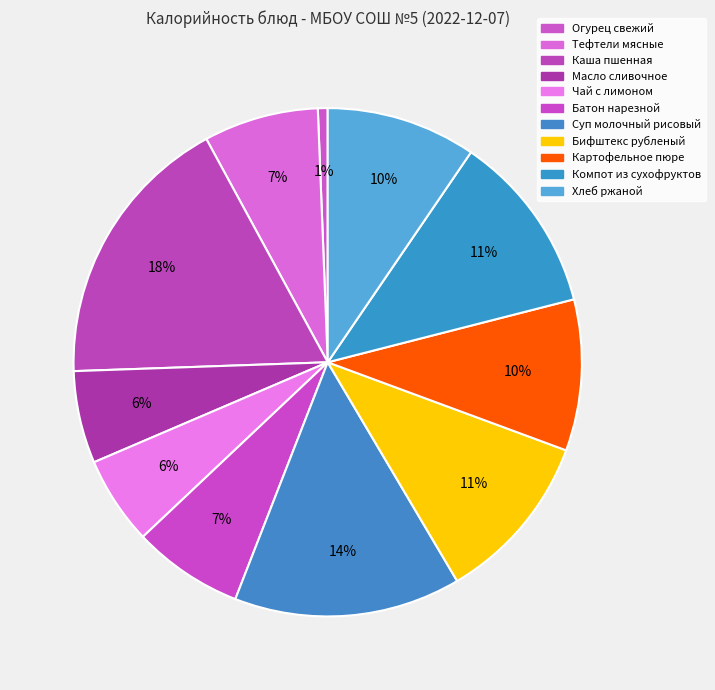

How many segments does this pie chart have?

11